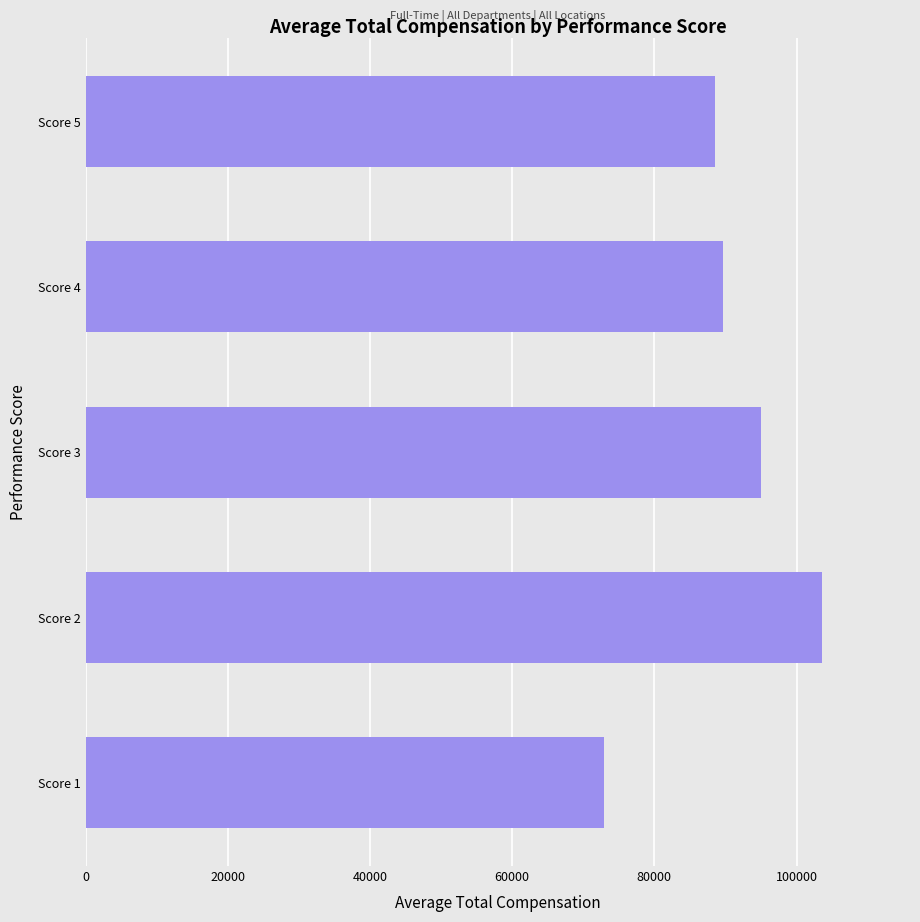

What is the minimum value shown in the chart?

72925.0